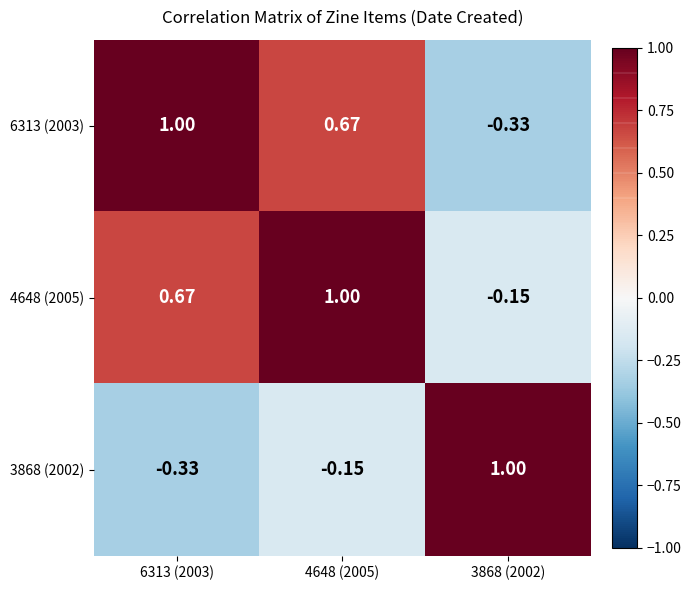

Is the value of 4648 (2005) at 4648 (2005) greater than the value of 6313 (2003) at 3868 (2002)?

Yes